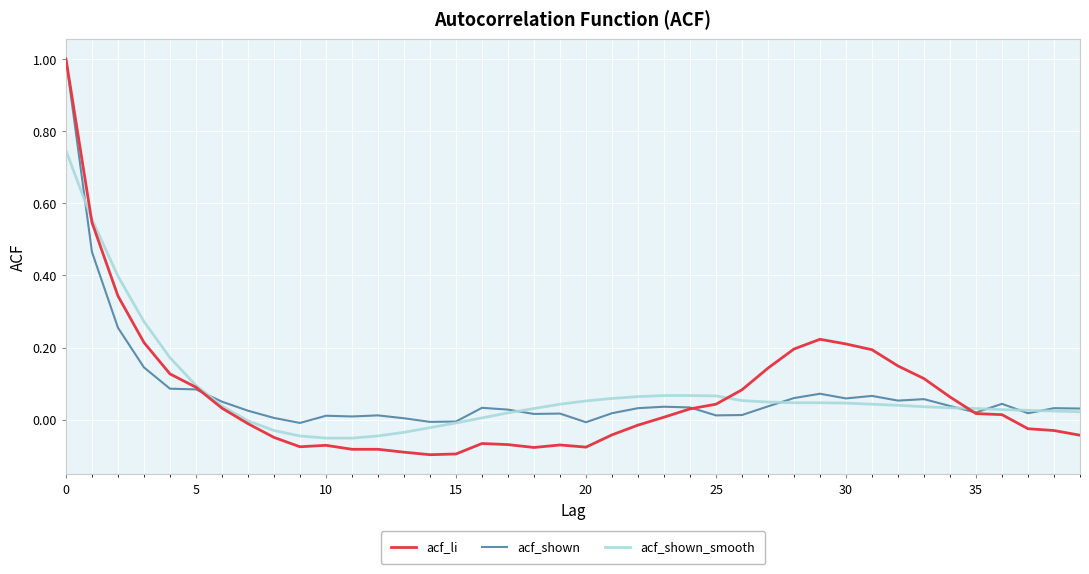

Which series has the widest spread of values?

acf_li